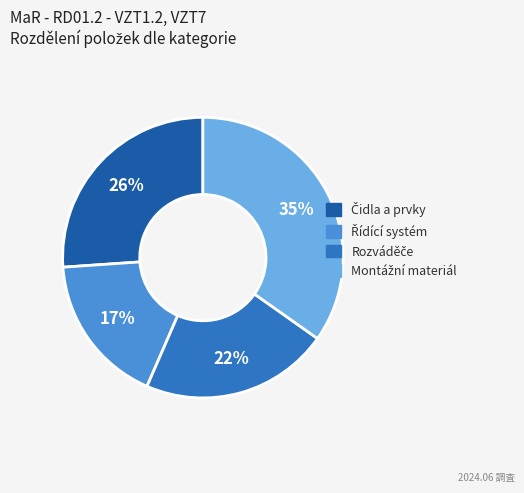

Count the number of slices in the pie.

4